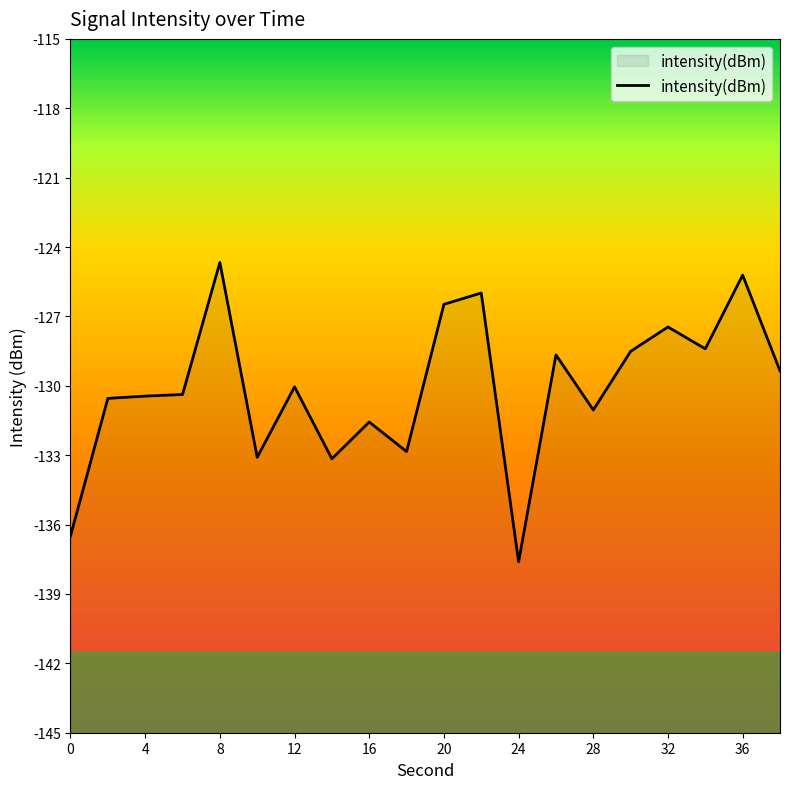

What is the difference between the second highest and second lowest values?

11.3